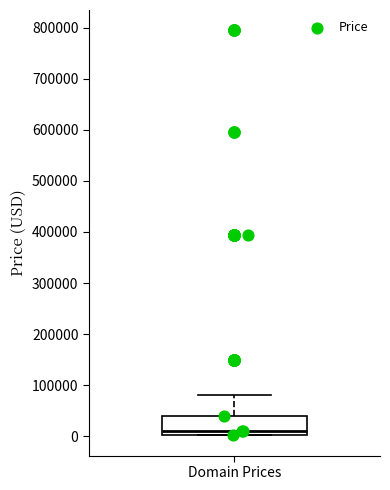

Transcribe this box plot: give where the median line is, the range the box spans, and where the two whiskers end, as read against the y-axis. The values are not printed on the chart, so give them approximately, as read against the axis.

median 10000, box 0 to 40000, whiskers 0 to 80000